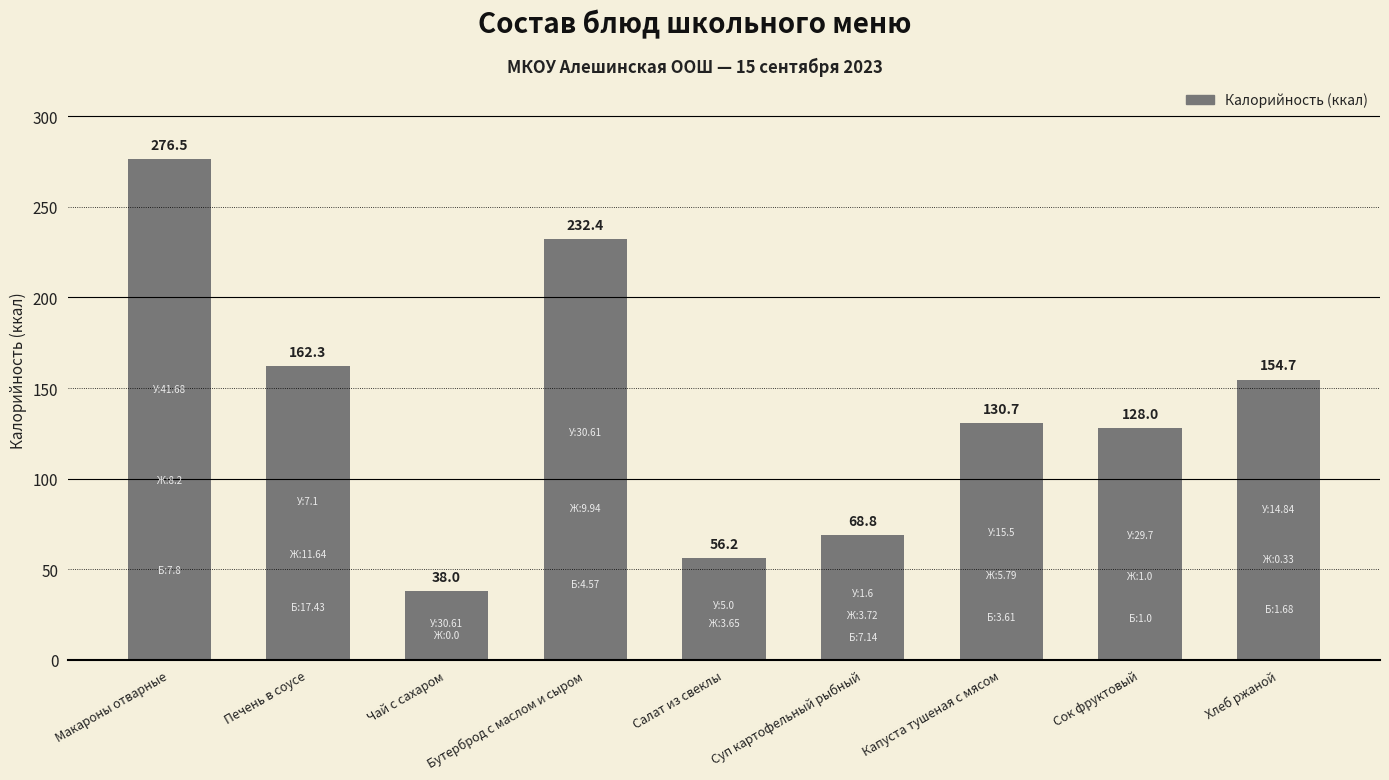

How many bars are there in total?

9